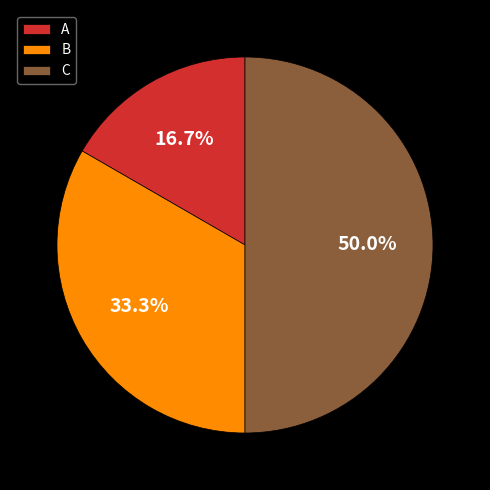

Approximately how many times larger is the value at C compared to A?

3.0